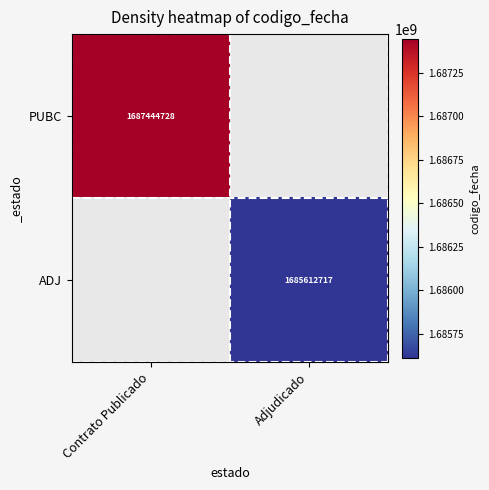

The value of PUBC at Contrato Publicado is 1067641454. True or false?

False